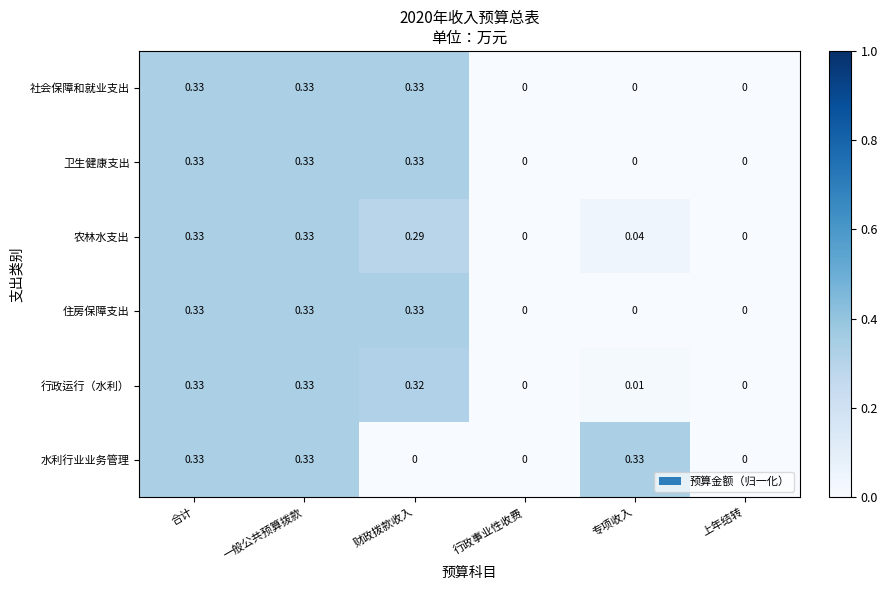

Is the value of 行政运行（水利） at 合计 greater than the value of 卫生健康支出 at 行政事业性收费?

Yes